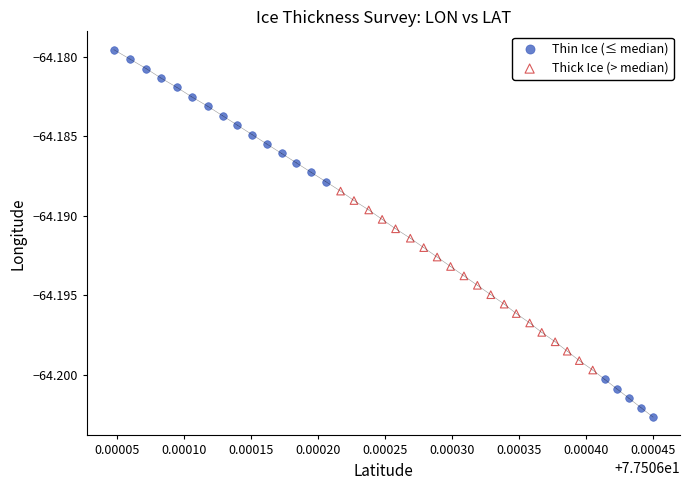

What are all the series names shown in the legend?

Thin Ice (≤ median), Thick Ice (> median)